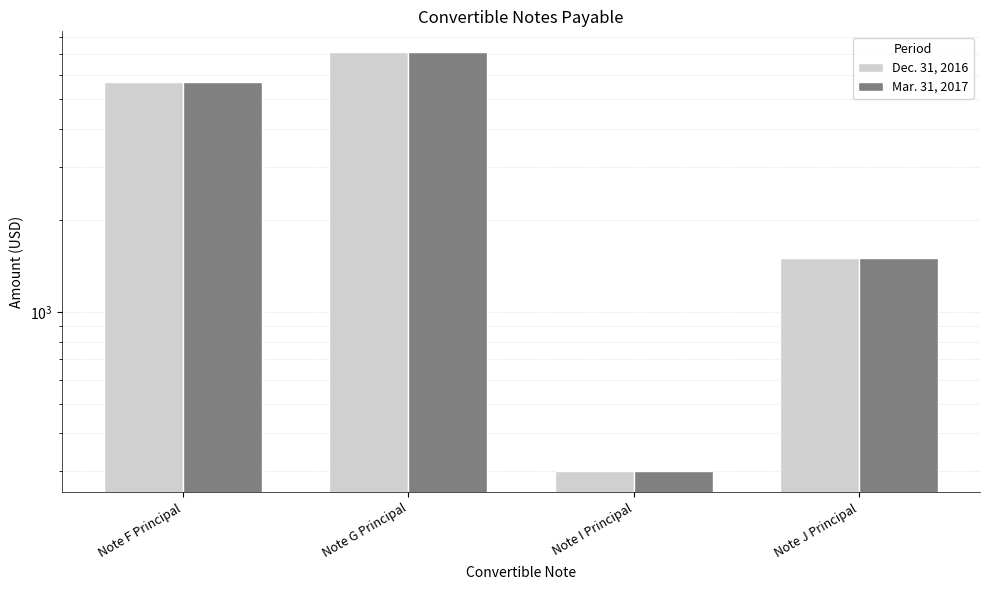

Reading left to right, what are all the values shown in this chart?

Dec. 31, 2016: 5703	7114	300	1500
Mar. 31, 2017: 5703	7114	300	1500